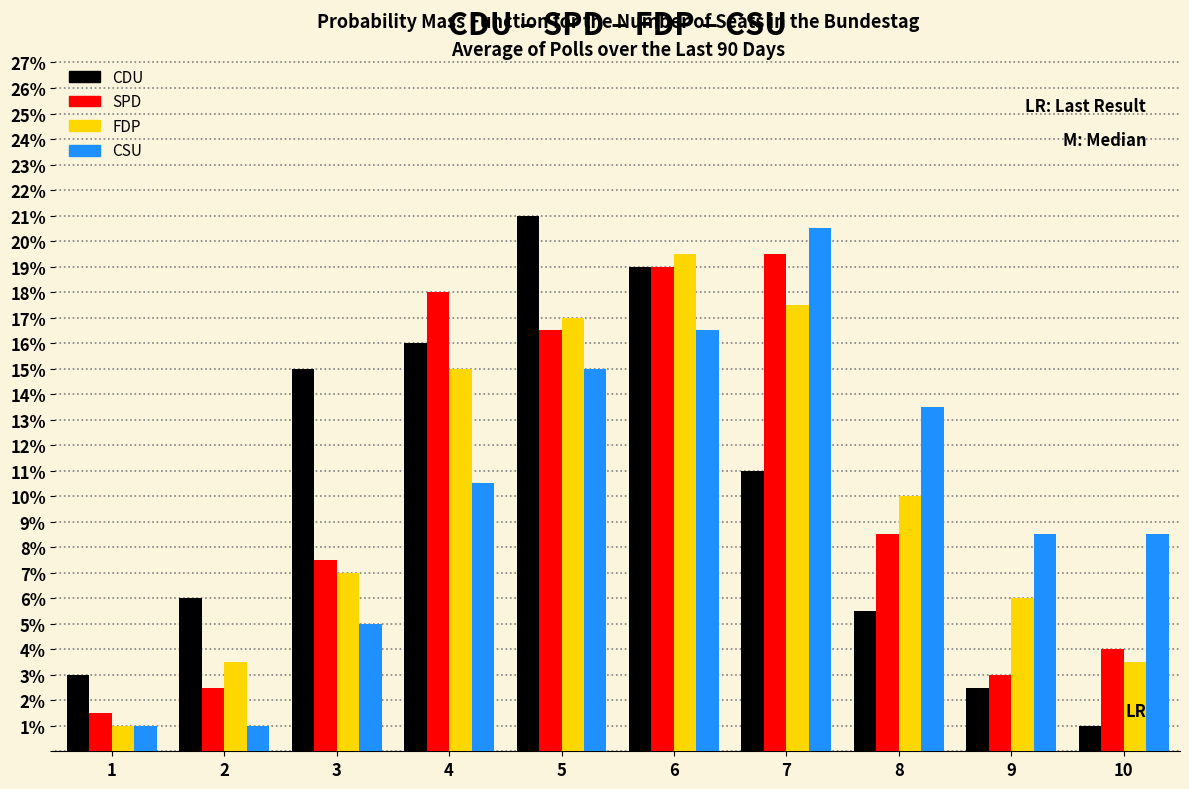

In the FDP series, which range on the x-axis has the tallest bar?

5.5 to 6.5